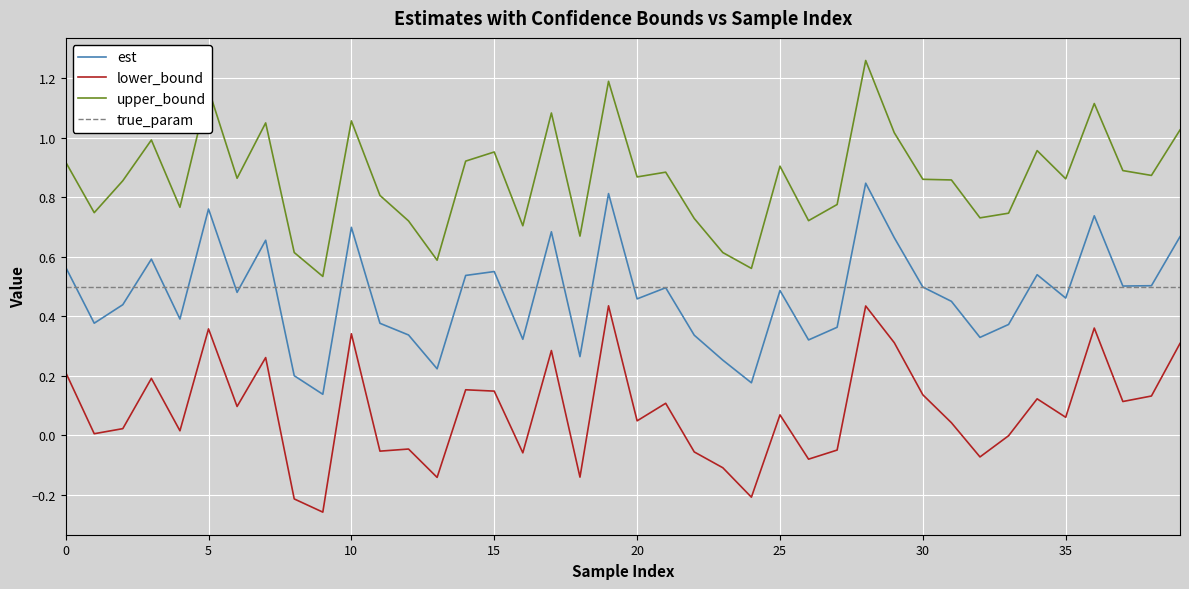

At which category is the sum across all series the highest?

28